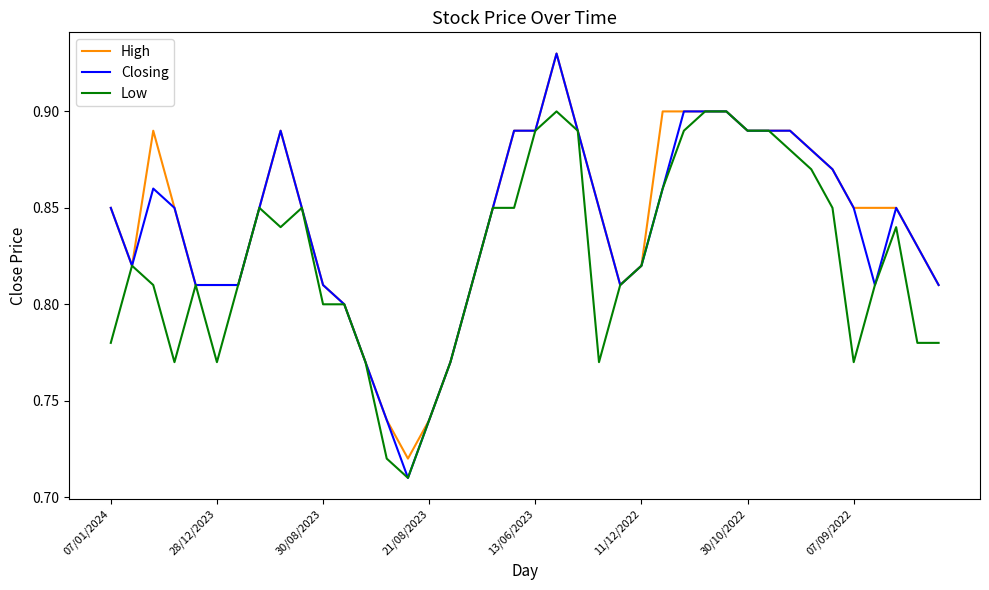

Which series has the widest spread of values?

Closing